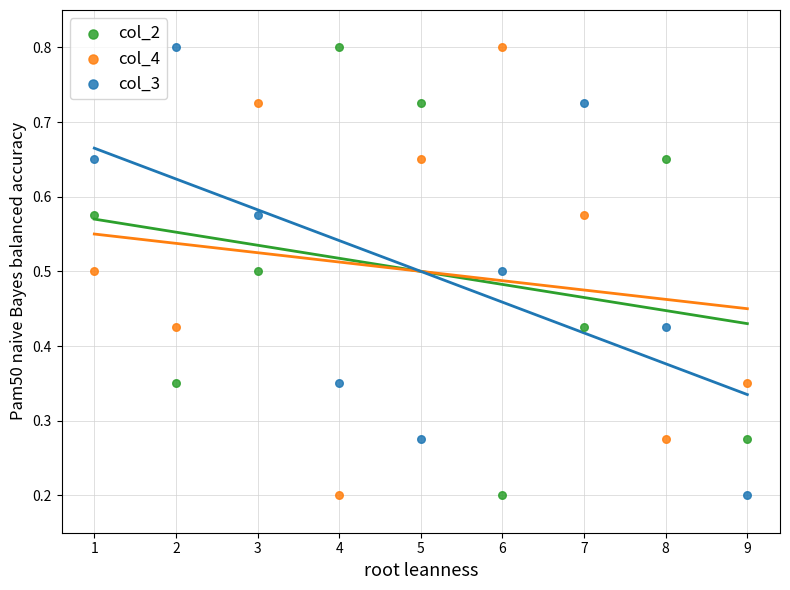

What is the X range (max minus min) for the scatter plot?

8.0